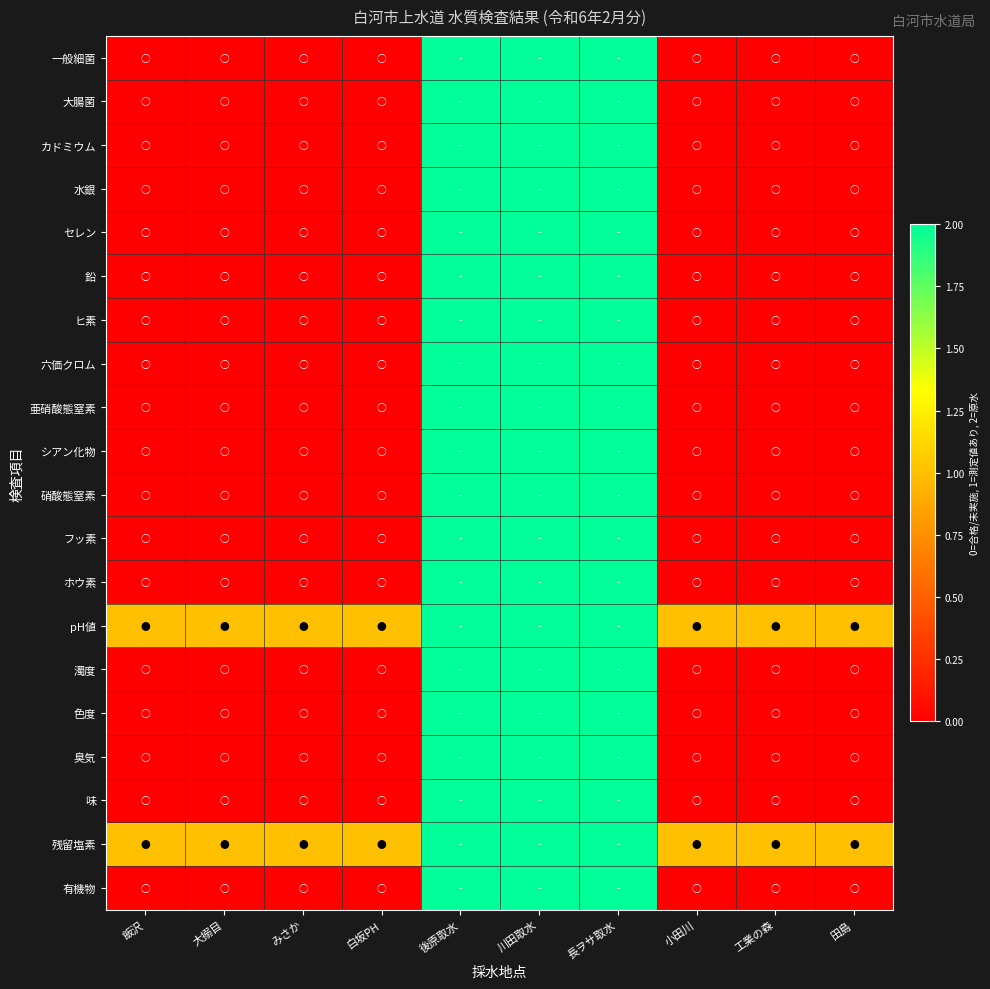

Reading left to right, extract all data points from this chart.

一般細菌: 飯沢=0	大搦目=0	みさか=0	白坂PH=0	後原取水=2	川田取水=2	長ヲサ取水=2	小田川=0	工業の森=0	田島=0
大腸菌: 飯沢=0	大搦目=0	みさか=0	白坂PH=0	後原取水=2	川田取水=2	長ヲサ取水=2	小田川=0	工業の森=0	田島=0
カドミウム: 飯沢=0	大搦目=0	みさか=0	白坂PH=0	後原取水=2	川田取水=2	長ヲサ取水=2	小田川=0	工業の森=0	田島=0
水銀: 飯沢=0	大搦目=0	みさか=0	白坂PH=0	後原取水=2	川田取水=2	長ヲサ取水=2	小田川=0	工業の森=0	田島=0
セレン: 飯沢=0	大搦目=0	みさか=0	白坂PH=0	後原取水=2	川田取水=2	長ヲサ取水=2	小田川=0	工業の森=0	田島=0
鉛: 飯沢=0	大搦目=0	みさか=0	白坂PH=0	後原取水=2	川田取水=2	長ヲサ取水=2	小田川=0	工業の森=0	田島=0
ヒ素: 飯沢=0	大搦目=0	みさか=0	白坂PH=0	後原取水=2	川田取水=2	長ヲサ取水=2	小田川=0	工業の森=0	田島=0
六価クロム: 飯沢=0	大搦目=0	みさか=0	白坂PH=0	後原取水=2	川田取水=2	長ヲサ取水=2	小田川=0	工業の森=0	田島=0
亜硝酸態窒素: 飯沢=0	大搦目=0	みさか=0	白坂PH=0	後原取水=2	川田取水=2	長ヲサ取水=2	小田川=0	工業の森=0	田島=0
シアン化物: 飯沢=0	大搦目=0	みさか=0	白坂PH=0	後原取水=2	川田取水=2	長ヲサ取水=2	小田川=0	工業の森=0	田島=0
硝酸態窒素: 飯沢=0	大搦目=0	みさか=0	白坂PH=0	後原取水=2	川田取水=2	長ヲサ取水=2	小田川=0	工業の森=0	田島=0
フッ素: 飯沢=0	大搦目=0	みさか=0	白坂PH=0	後原取水=2	川田取水=2	長ヲサ取水=2	小田川=0	工業の森=0	田島=0
ホウ素: 飯沢=0	大搦目=0	みさか=0	白坂PH=0	後原取水=2	川田取水=2	長ヲサ取水=2	小田川=0	工業の森=0	田島=0
pH値: 飯沢=1	大搦目=1	みさか=1	白坂PH=1	後原取水=2	川田取水=2	長ヲサ取水=2	小田川=1	工業の森=1	田島=1
濁度: 飯沢=0	大搦目=0	みさか=0	白坂PH=0	後原取水=2	川田取水=2	長ヲサ取水=2	小田川=0	工業の森=0	田島=0
色度: 飯沢=0	大搦目=0	みさか=0	白坂PH=0	後原取水=2	川田取水=2	長ヲサ取水=2	小田川=0	工業の森=0	田島=0
臭気: 飯沢=0	大搦目=0	みさか=0	白坂PH=0	後原取水=2	川田取水=2	長ヲサ取水=2	小田川=0	工業の森=0	田島=0
味: 飯沢=0	大搦目=0	みさか=0	白坂PH=0	後原取水=2	川田取水=2	長ヲサ取水=2	小田川=0	工業の森=0	田島=0
残留塩素: 飯沢=1	大搦目=1	みさか=1	白坂PH=1	後原取水=2	川田取水=2	長ヲサ取水=2	小田川=1	工業の森=1	田島=1
有機物: 飯沢=0	大搦目=0	みさか=0	白坂PH=0	後原取水=2	川田取水=2	長ヲサ取水=2	小田川=0	工業の森=0	田島=0